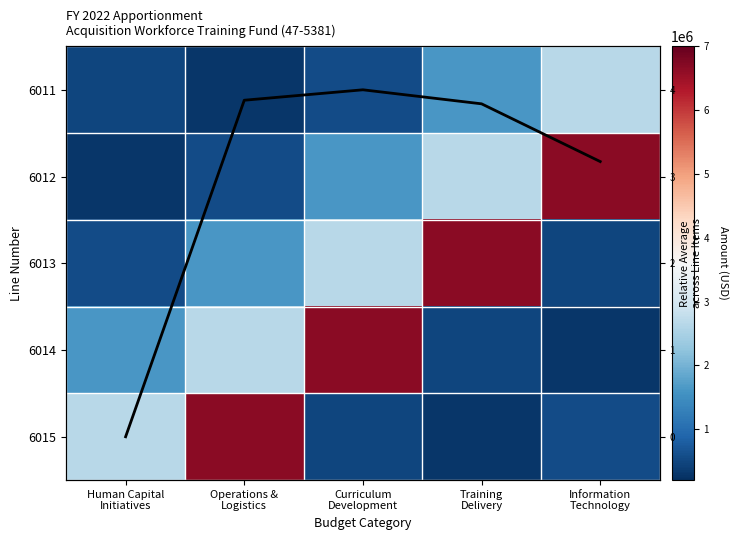

At which label does Relative Average reach its peak?

Curriculum
Development